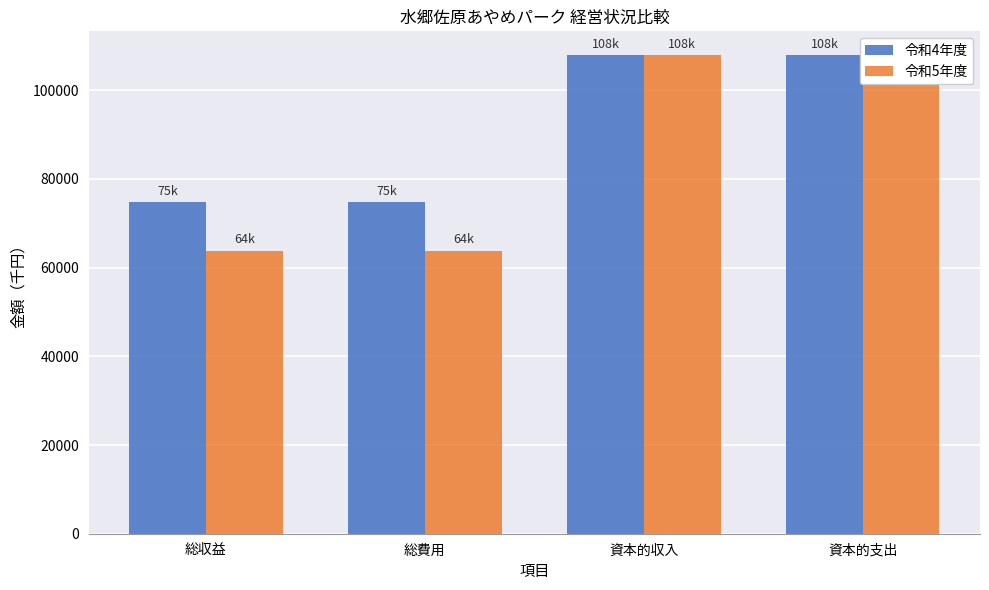

What is the label of the 1st bar from the left?

総収益